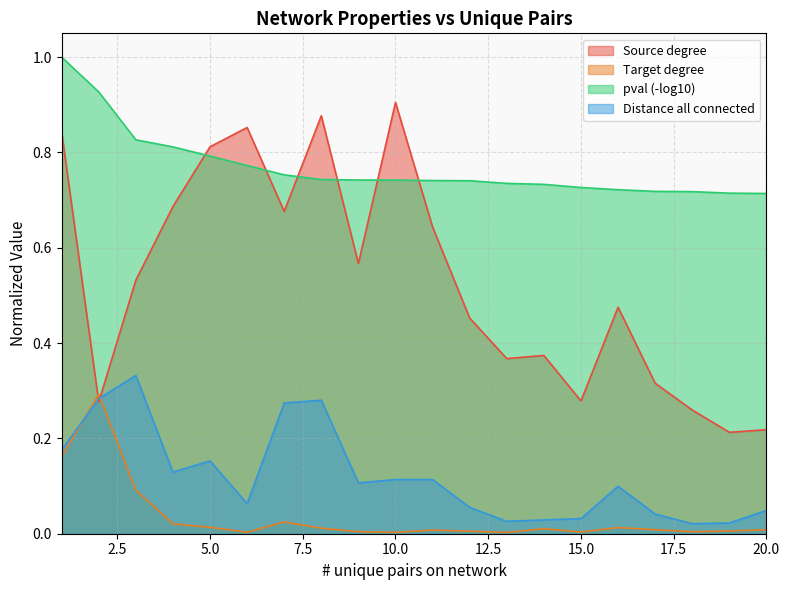

The Source degree series shows 0.3 at 15. True or false?

True